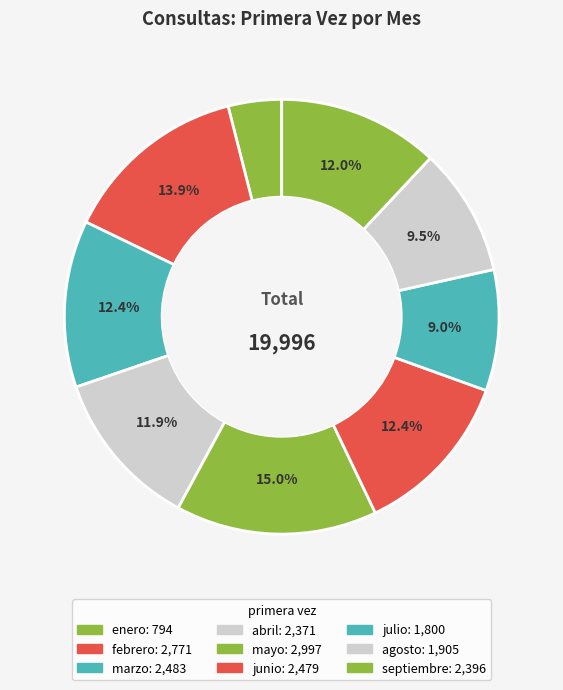

To the nearest percent, what is the difference between the febrero and enero slice percentages?

10%